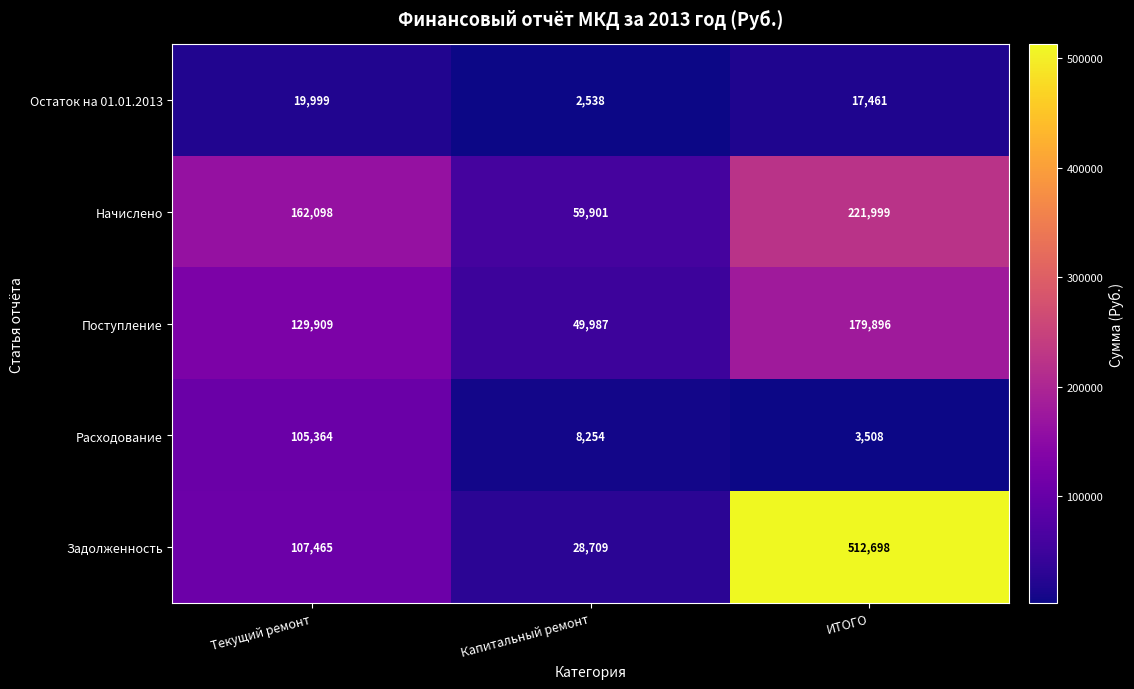

What is the maximum value shown in the chart?

512698